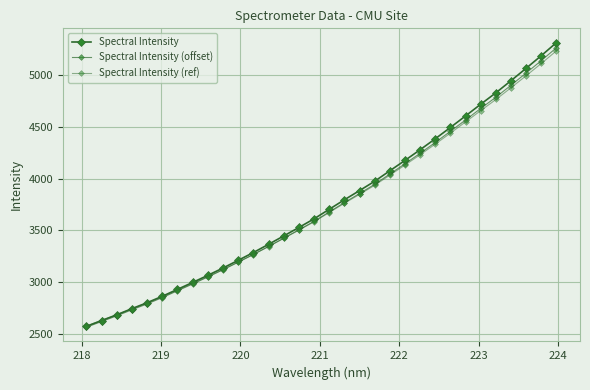

How many categories are shown in the chart?

32